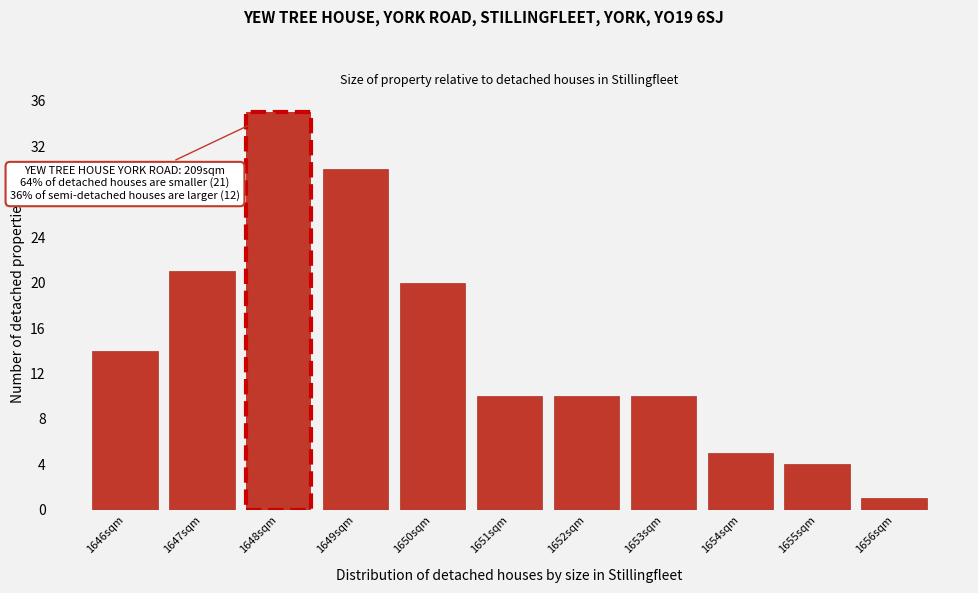

Over which range of the x-axis is the bar tallest?

1647.5 to 1648.5